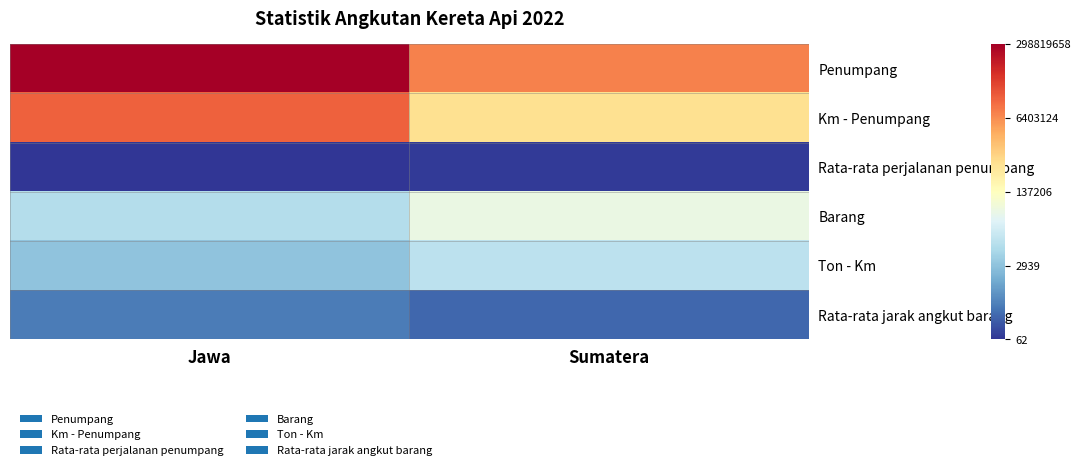

What is the total value across all series at Sumatera?

59.0